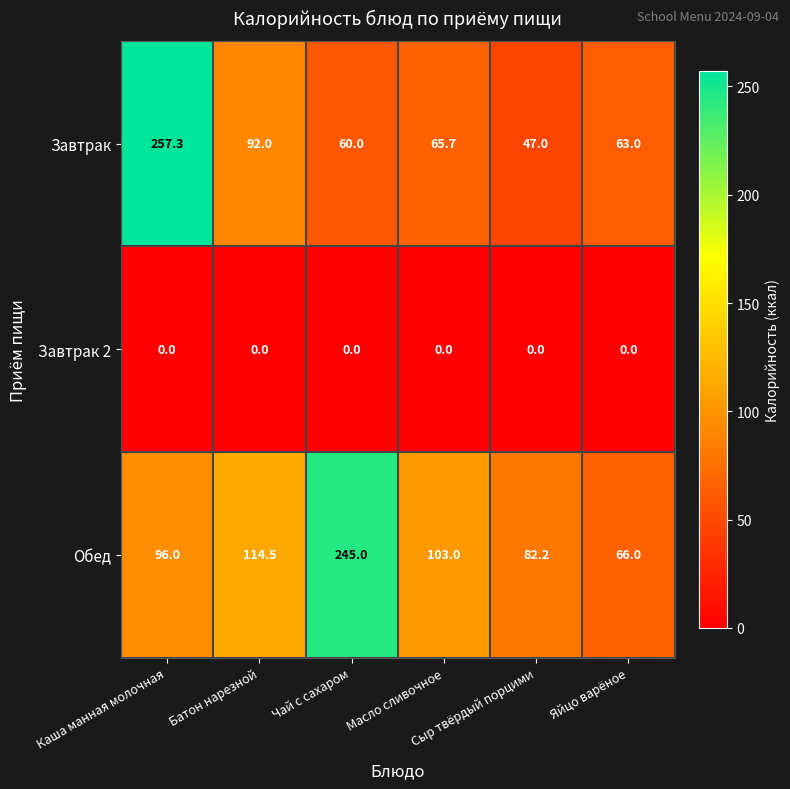

Rank the series by their maximum value, from lowest to highest.

Завтрак 2, Обед, Завтрак